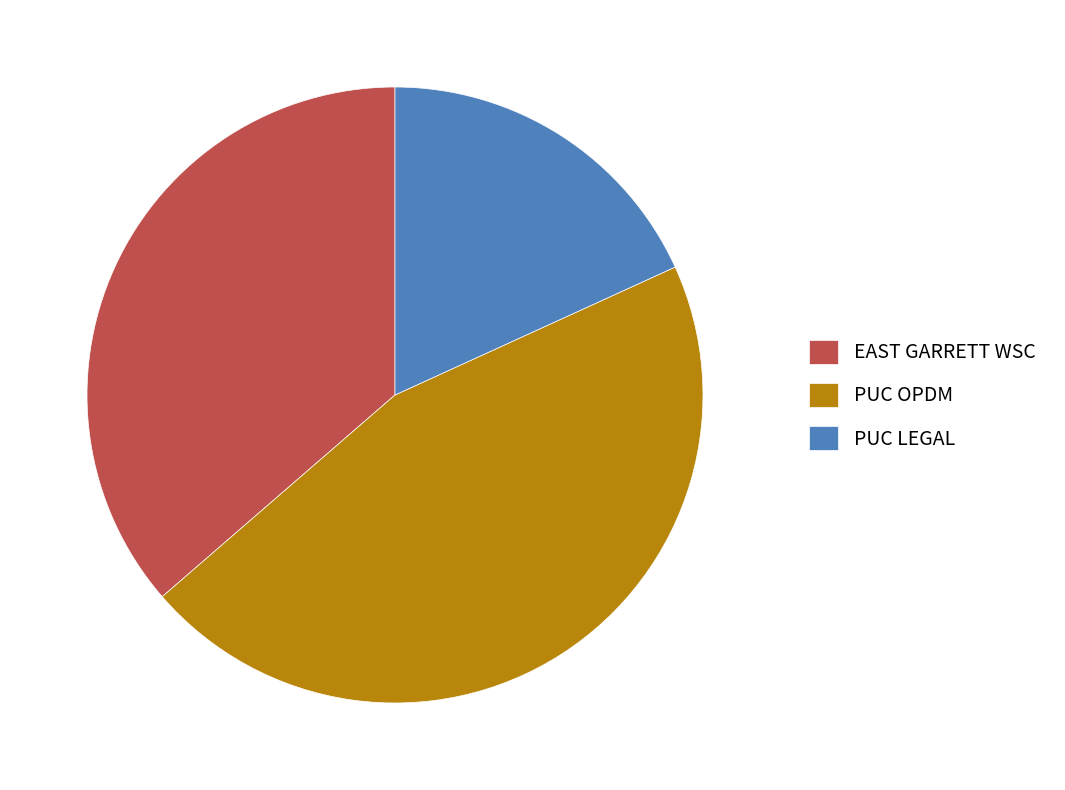

Combined, do EAST GARRETT WSC and PUC OPDM account for over 50%?

Yes